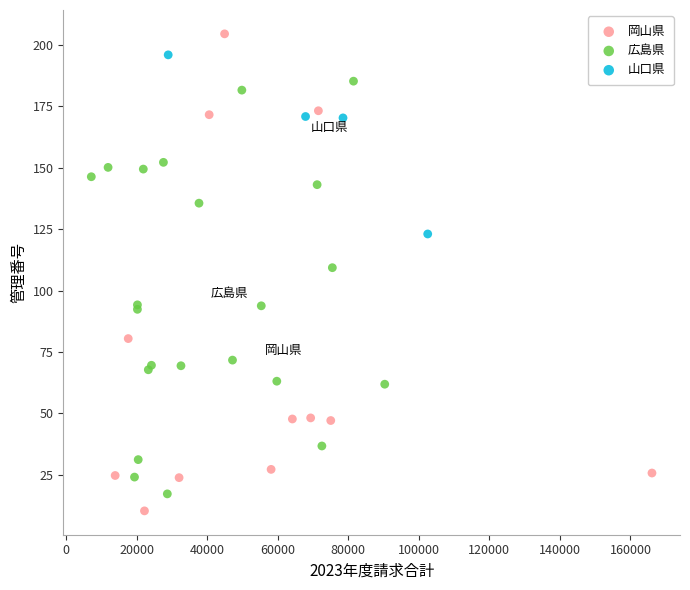

Which series reaches the maximum Y coordinate?

岡山県